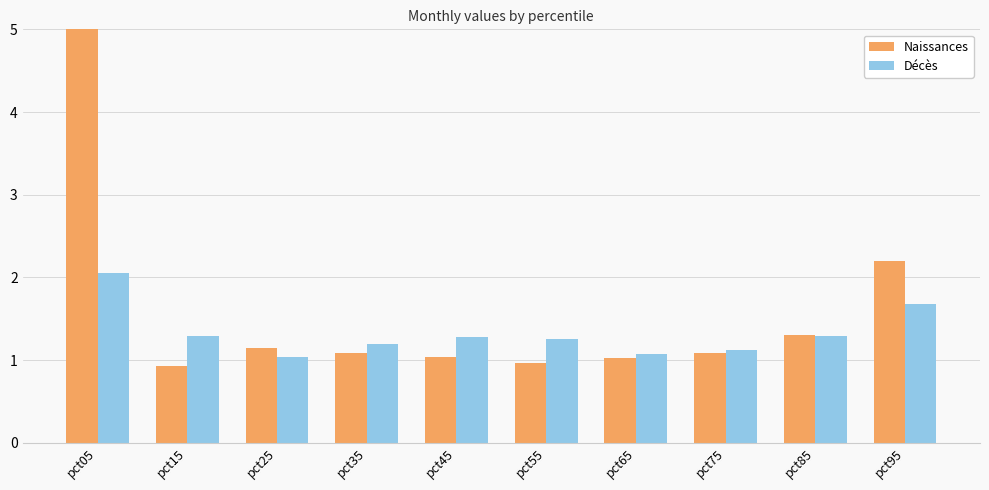

At pct15, list the series in order from largest to smallest.

Décès, Naissances